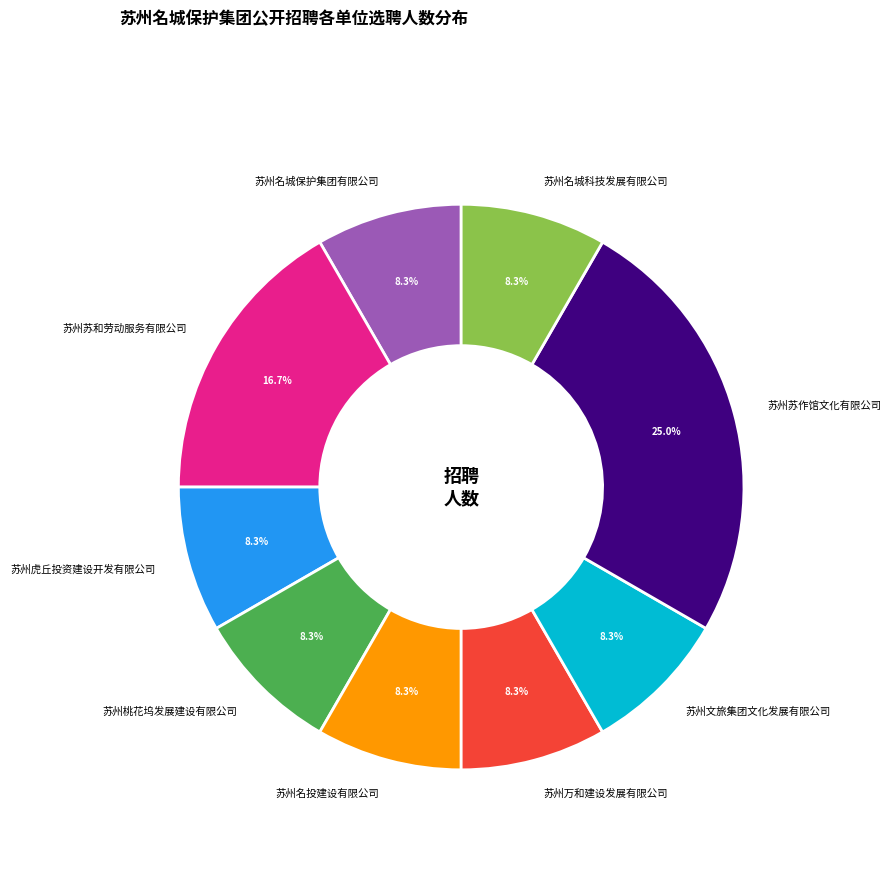

To the nearest percent, what percentage of the pie is 苏州文旅集团文化发展有限公司?

8%